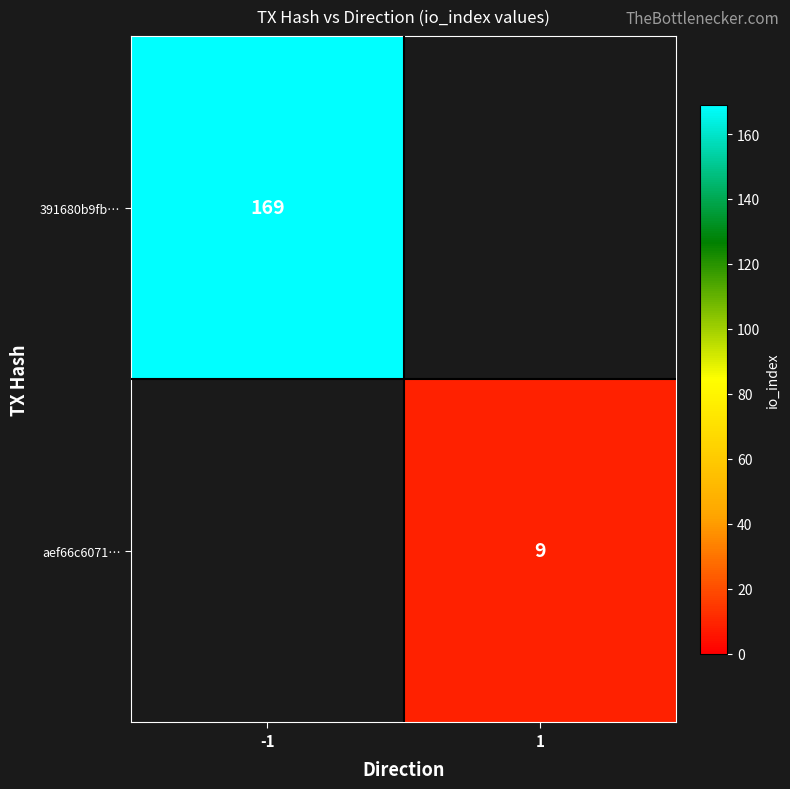

Is it true that 391680b9fb… equals 169 at -1?

True